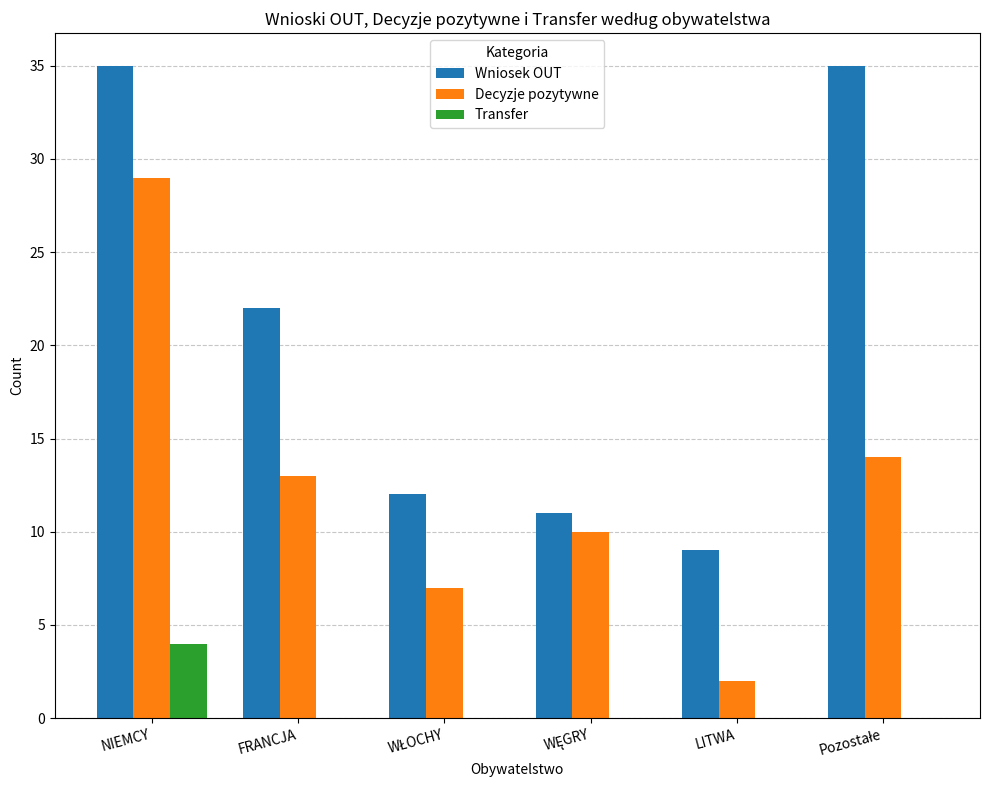

What is the sum of the Wniosek OUT values at NIEMCY and FRANCJA?

57